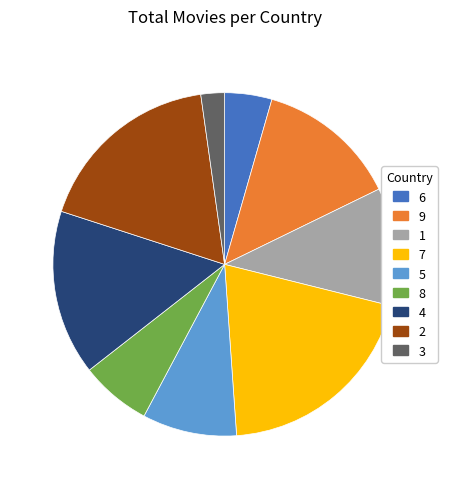

Rank the categories by value from lowest to highest.

3, 6, 8, 5, 1, 9, 4, 2, 7